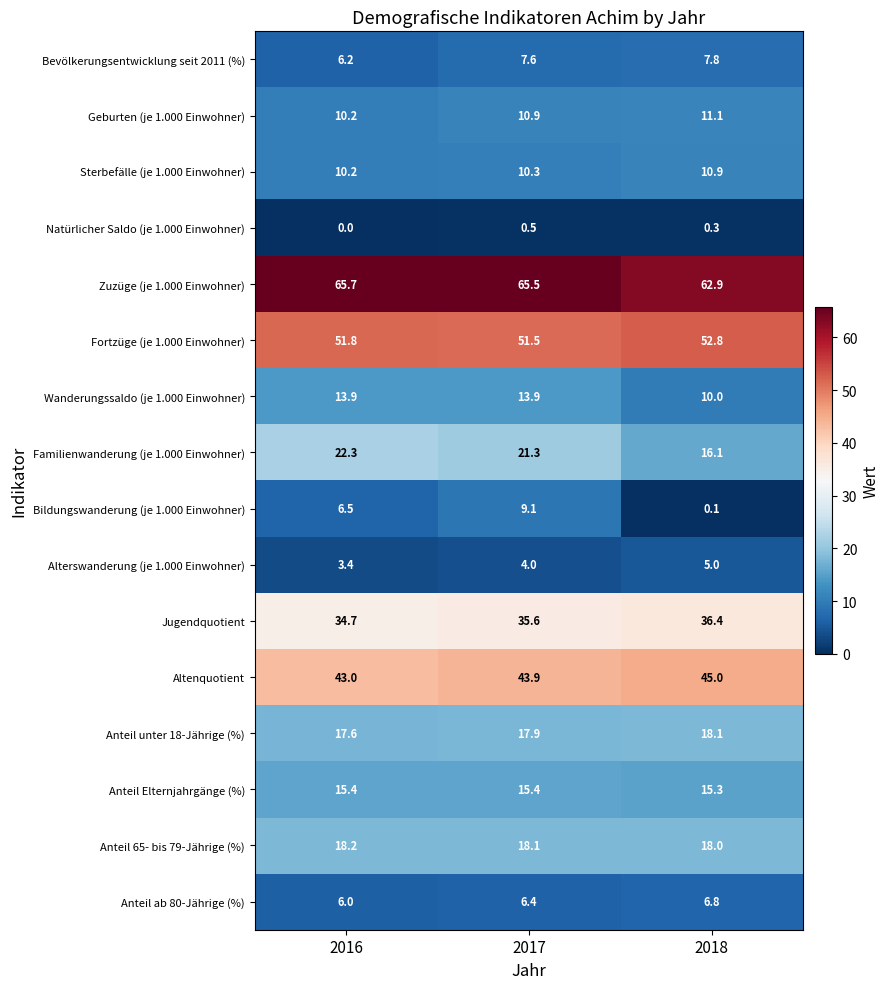

At which label does Wanderungssaldo (je 1.000 Einwohner) reach its minimum?

2018